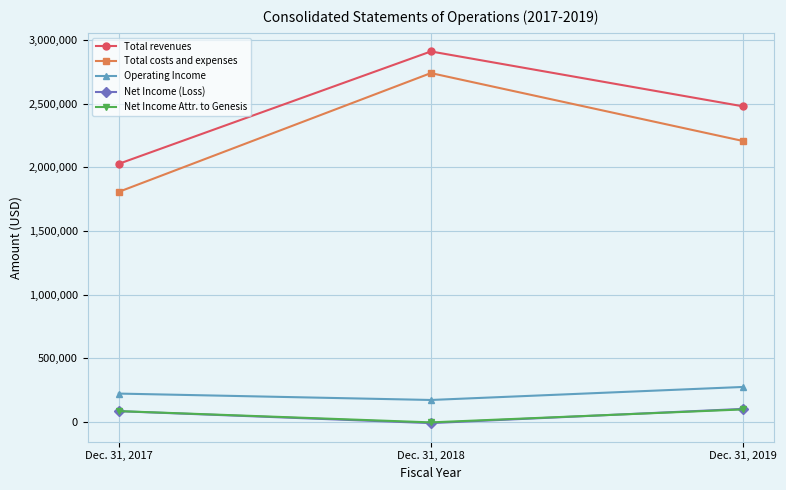

List the labels in order of Net Income Attr. to Genesis value, largest first.

Dec. 31, 2019, Dec. 31, 2017, Dec. 31, 2018